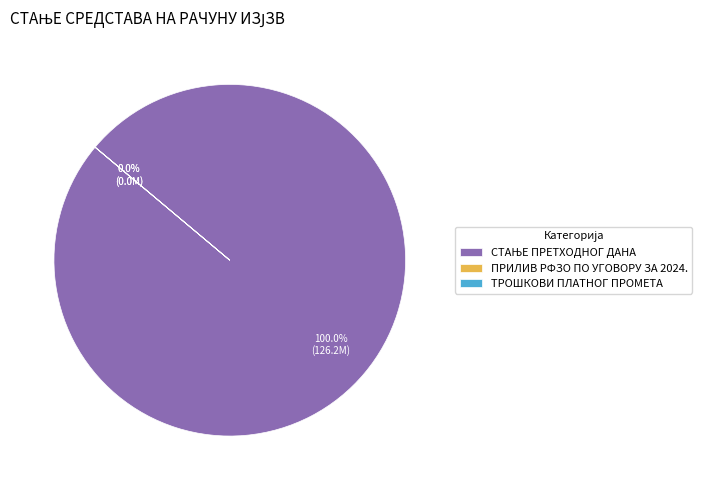

Is it true that ПРИЛИВ РФЗО ПО УГОВОРУ ЗА 2024. is 0% of the pie?

True